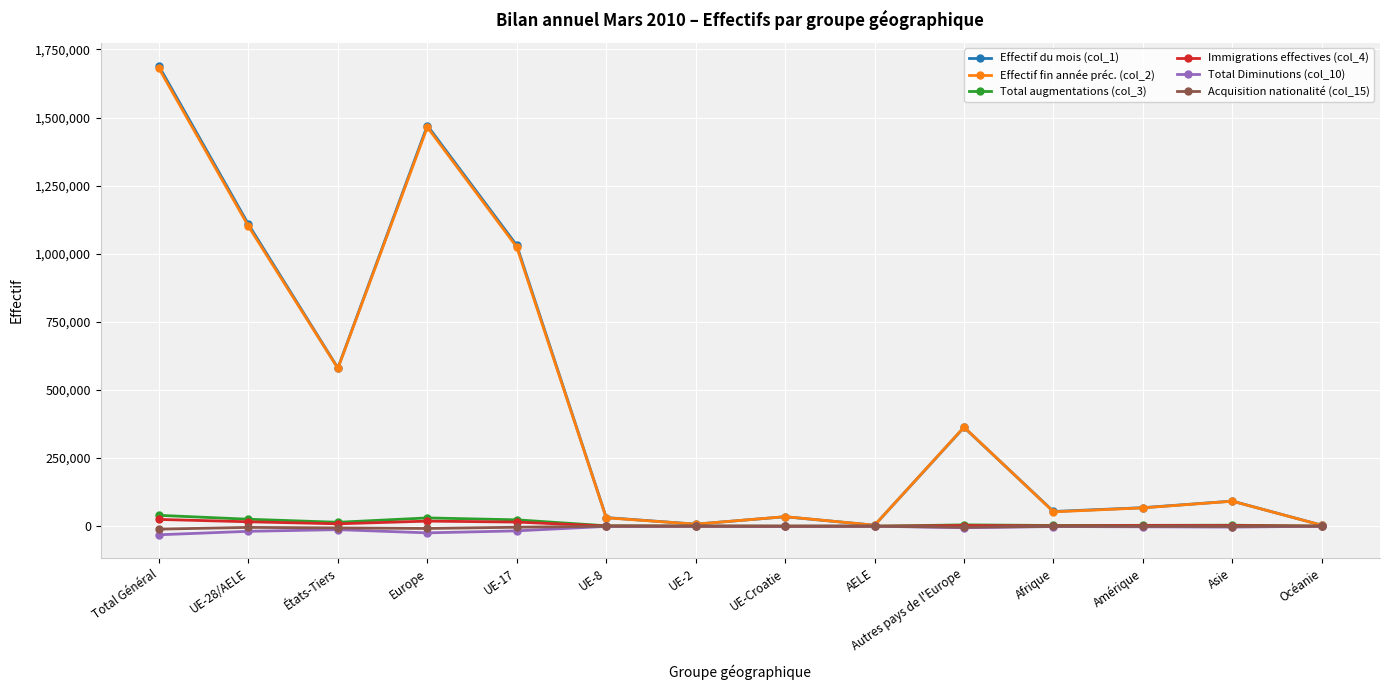

What is the total value across all series at Europe?

2951383